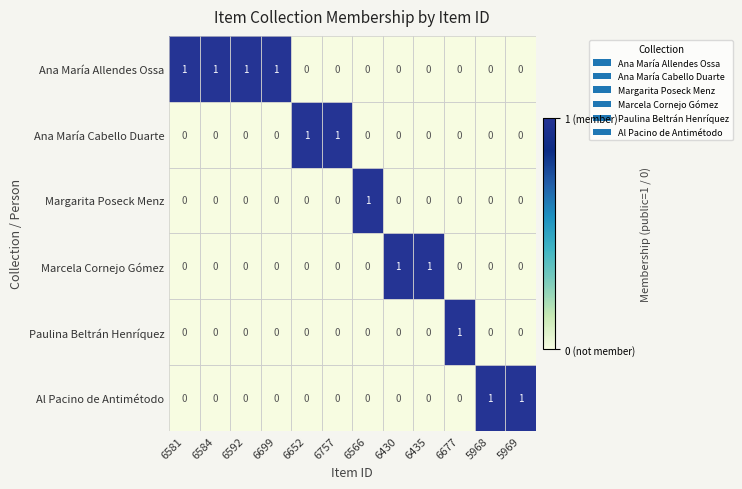

Which series has the largest total across all categories?

Ana María Allendes Ossa